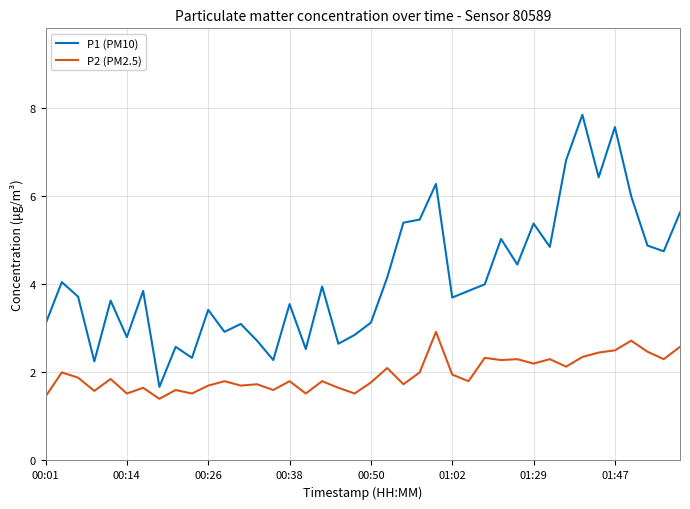

What is the difference between the second highest and second lowest values in the P2 (PM2.5) series?

1.3